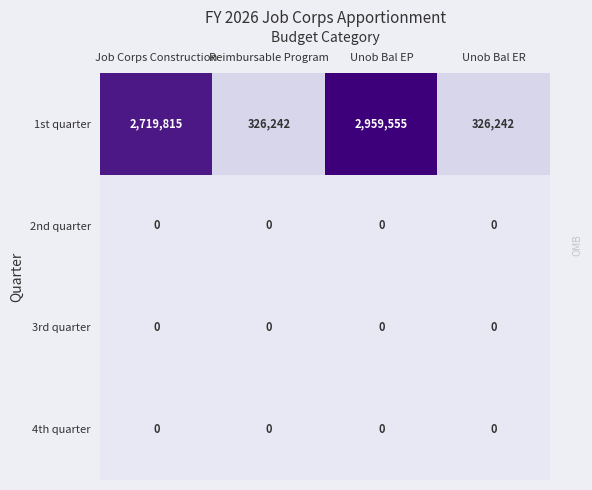

Which series has the largest total across all categories?

1st quarter